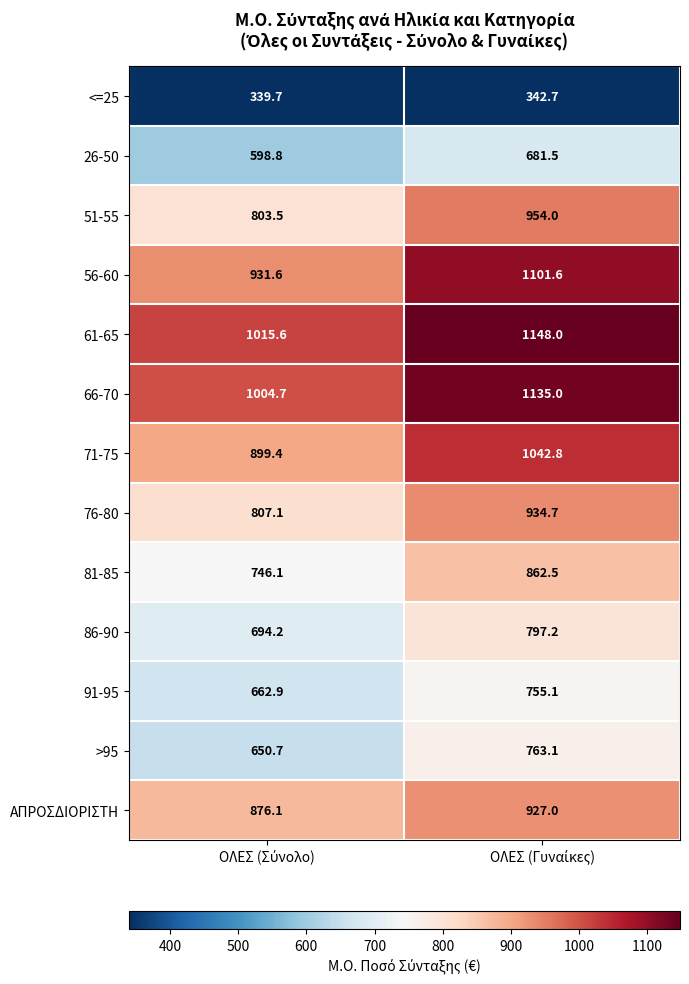

What is the highest value of the <=25 series?

342.7